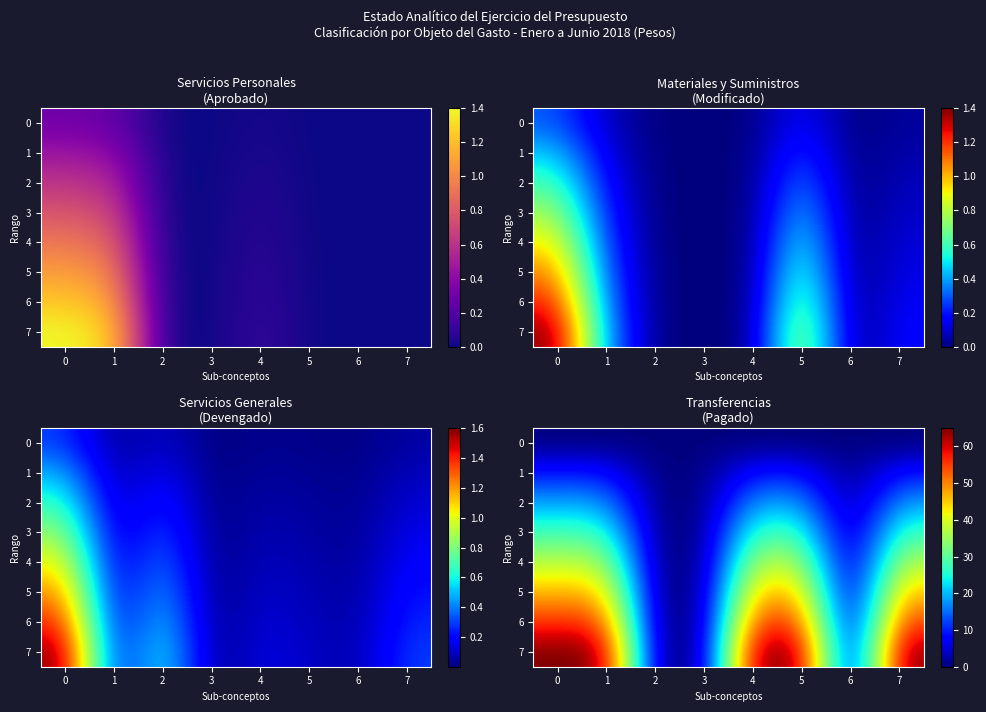

At which label is 6 closest to 27?

2